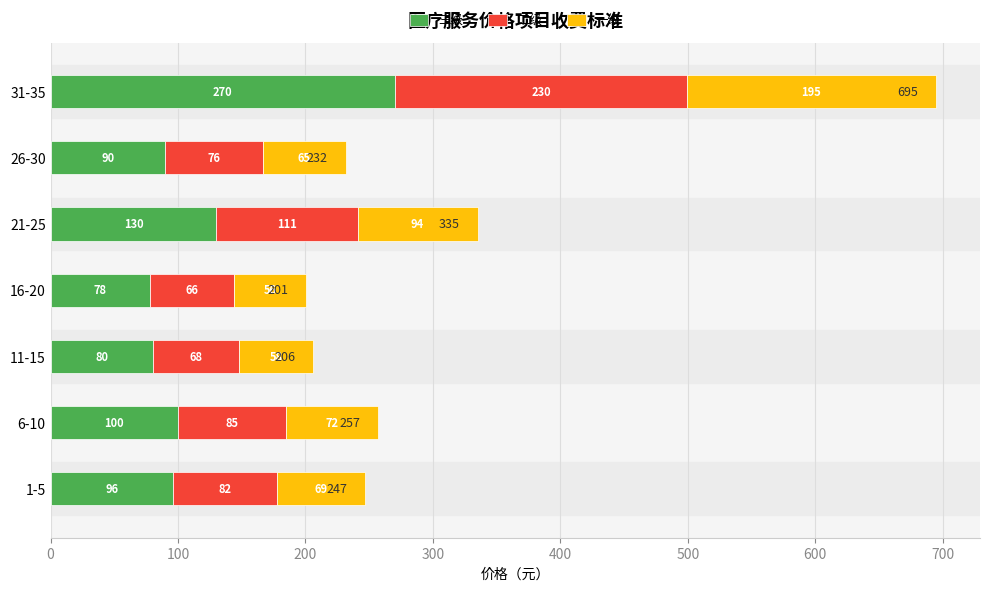

The value of 三级 at 16-20 is 136.6. True or false?

False